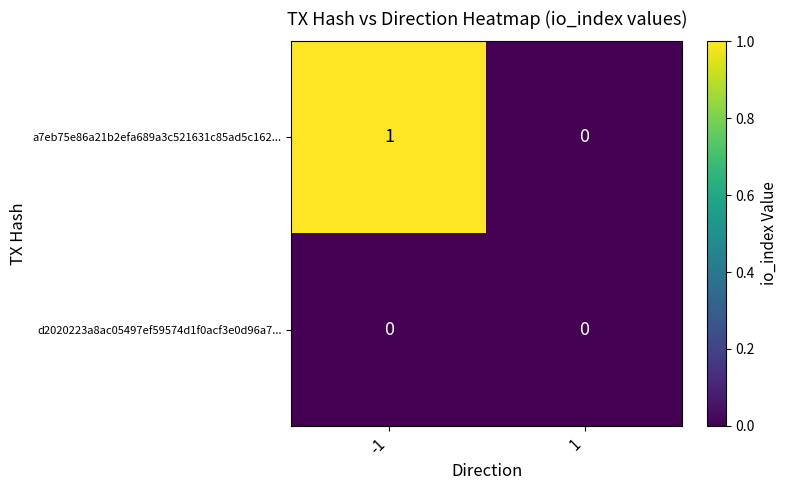

Which series changed the most between -1 and 1?

a7eb75e86a21b2efa689a3c521631c85ad5c162...